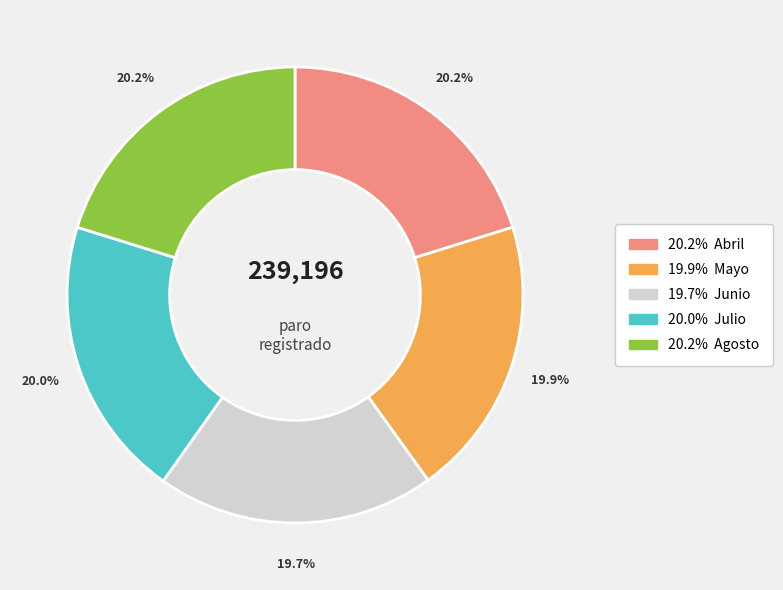

Is there any slice that represents more than half of the pie?

No